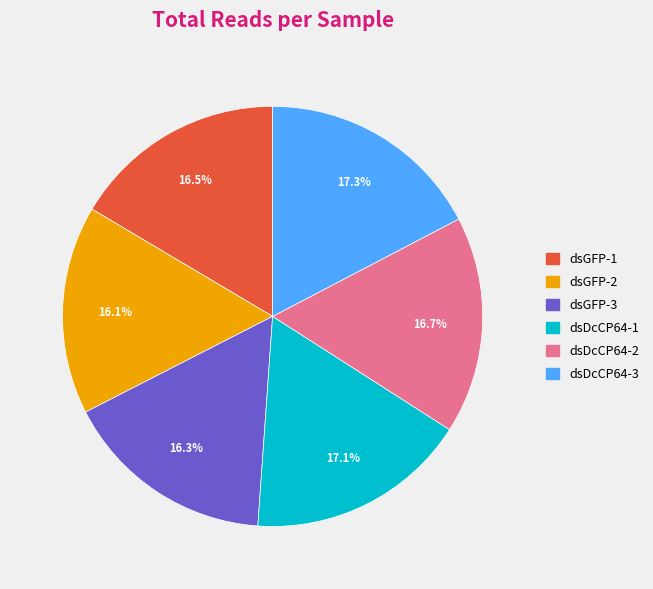

Is it true that dsDcCP64-1 is 17% of the pie?

True